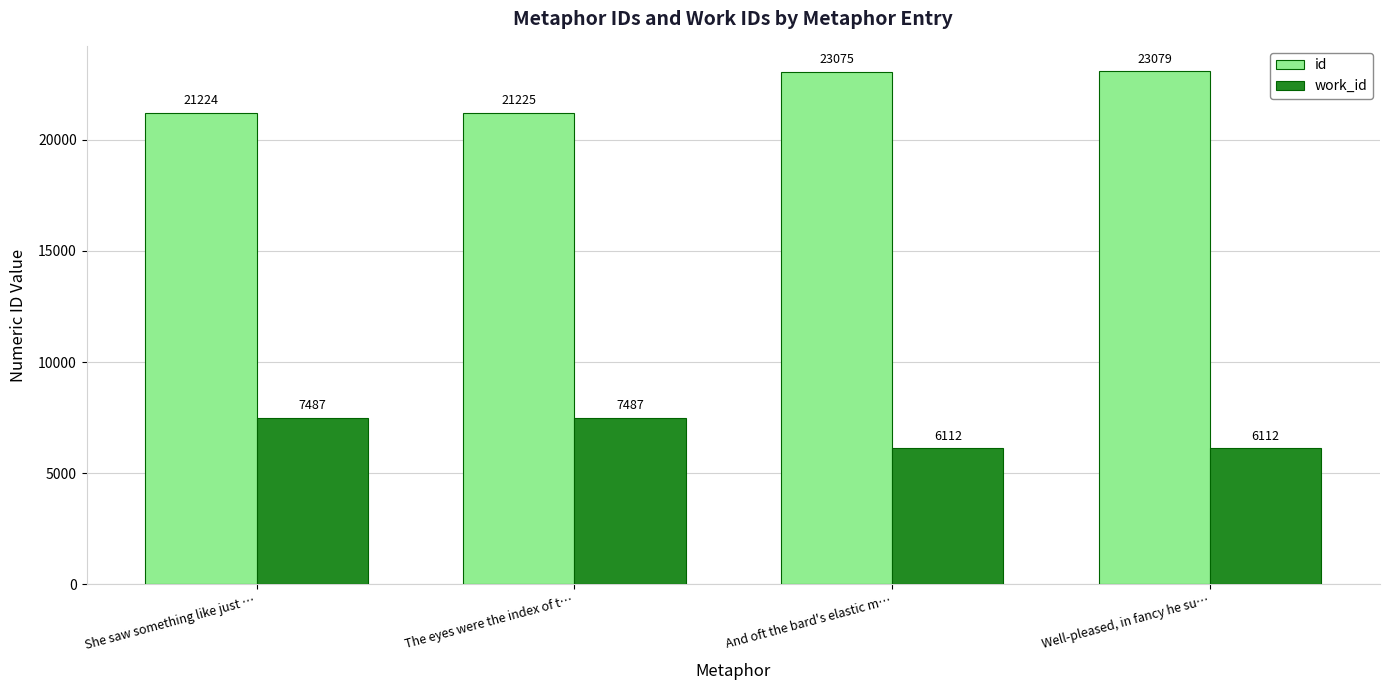

What is the maximum value for id?

23079